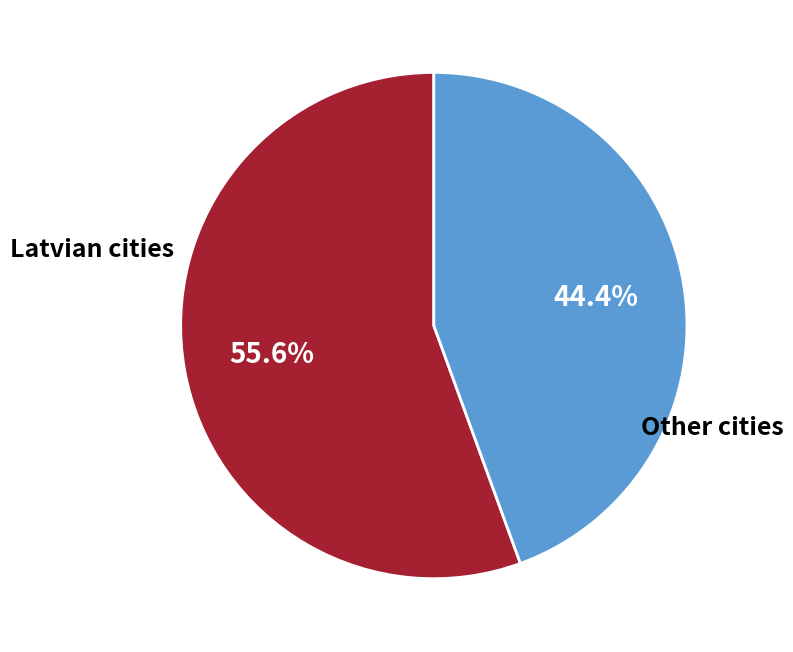

Between Other cities and Latvian cities, which is larger?

Latvian cities